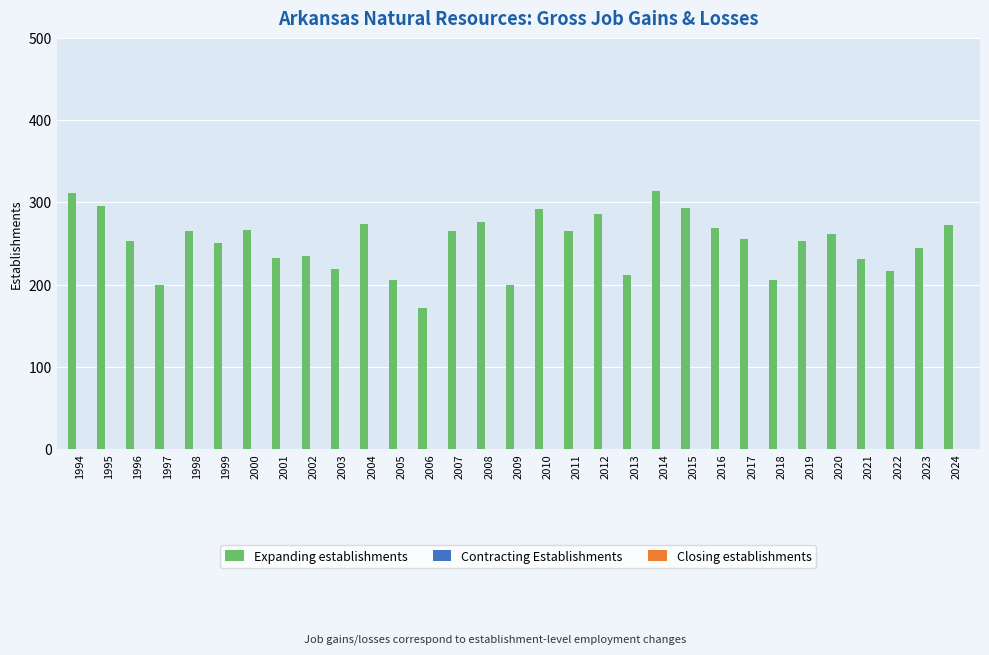

What is the minimum value shown in the chart?

171